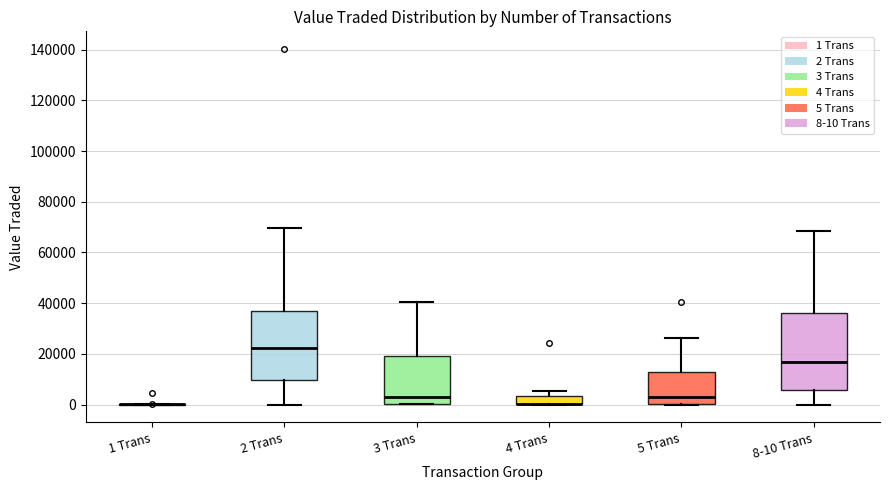

Reading left to right, transcribe this box plot: for each box, give where its median line is, the range the box spans, and where its two whiskers end, as read against the y-axis. The values are not printed on the chart, so give them approximately, as read against the axis.

1 Trans: box collapsed to a line at 0, whiskers 0 to 0
2 Trans: median 22000, box 10000 to 36000, whiskers 0 to 70000
3 Trans: median 2000, box 0 to 18000, whiskers 0 to 40000
4 Trans: median 0 (drawn on the box's lower edge), box 0 to 4000, whiskers 0 to 6000
5 Trans: median 2000, box 0 to 12000, whiskers 0 to 26000
8-10 Trans: median 16000, box 6000 to 36000, whiskers 0 to 68000